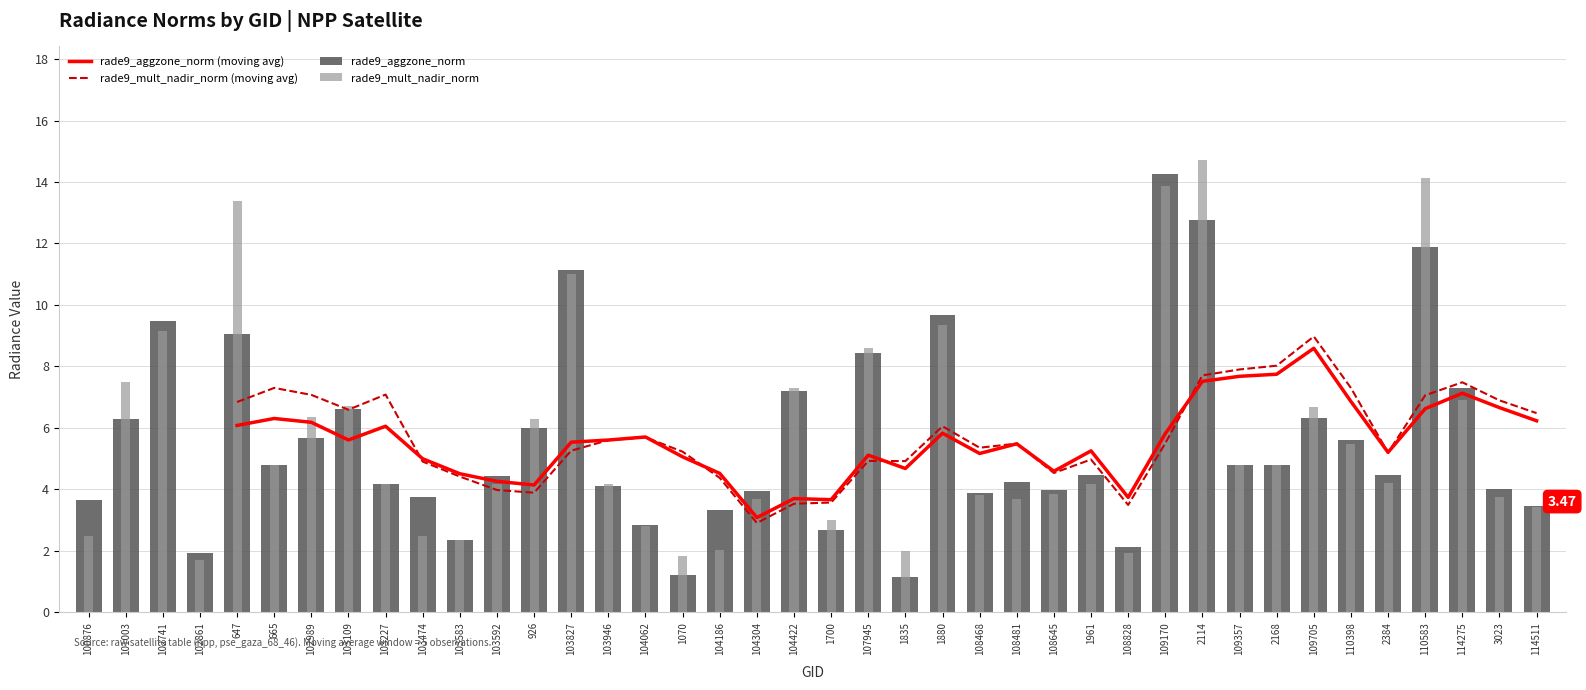

The value of rade9_mult_nadir_norm at 1835 is 2.0. True or false?

True